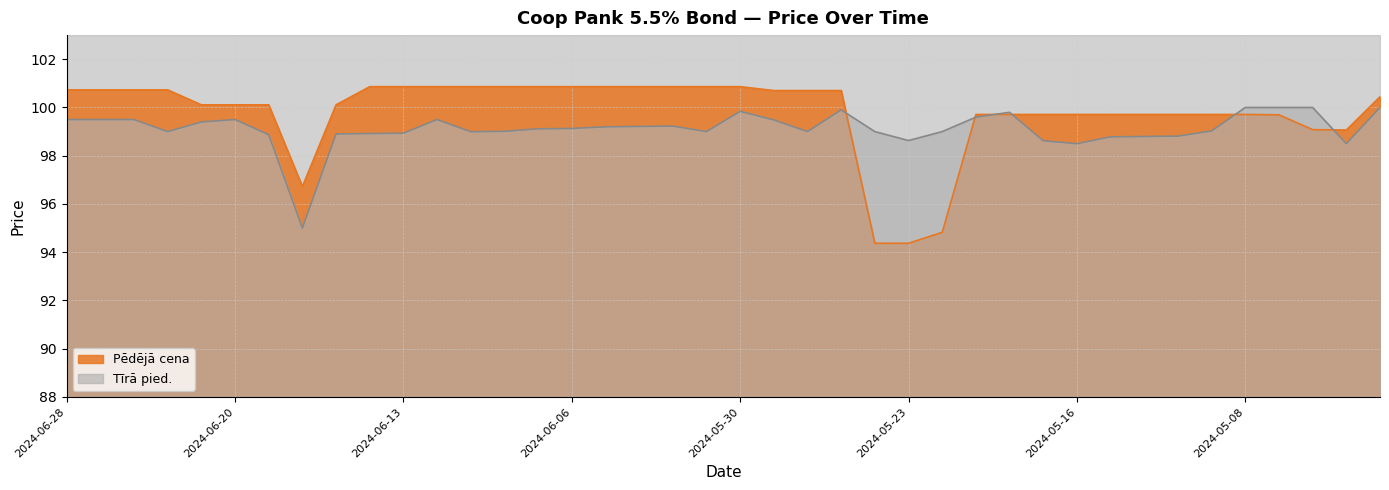

Where is the first local maximum for Tīrā pied.?

2024-06-20